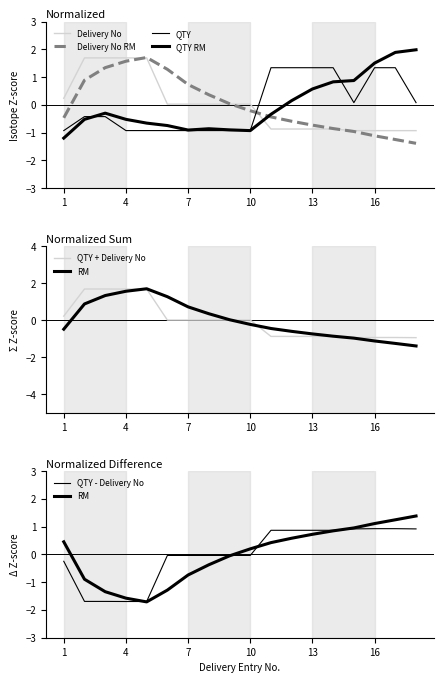

List the labels in order of QTY 7yr RM value, smallest first.

1, 10, 7, 9, 8, 6, 5, 2, 4, 11, 3, 12, 13, 14, 15, 16, 17, 18